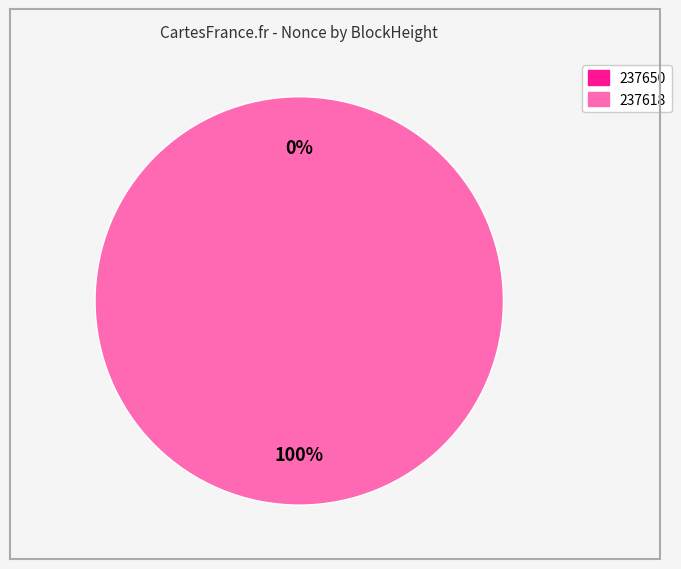

The 237650 slice represents 12% of the pie. True or false?

False